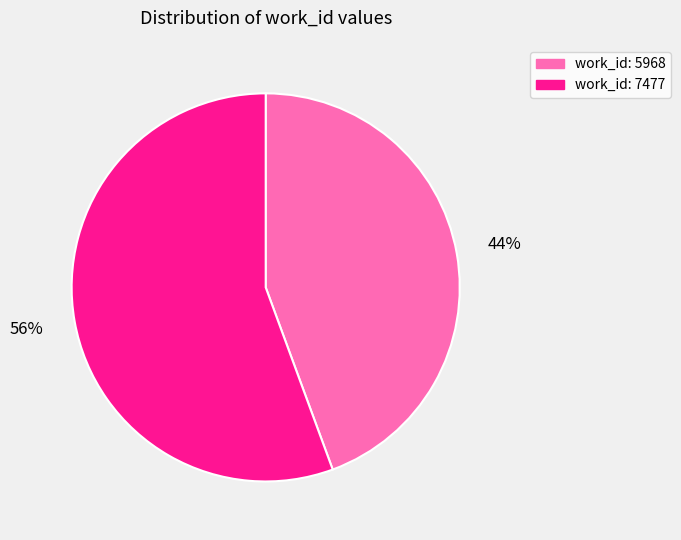

Does any single category account for the majority?

Yes